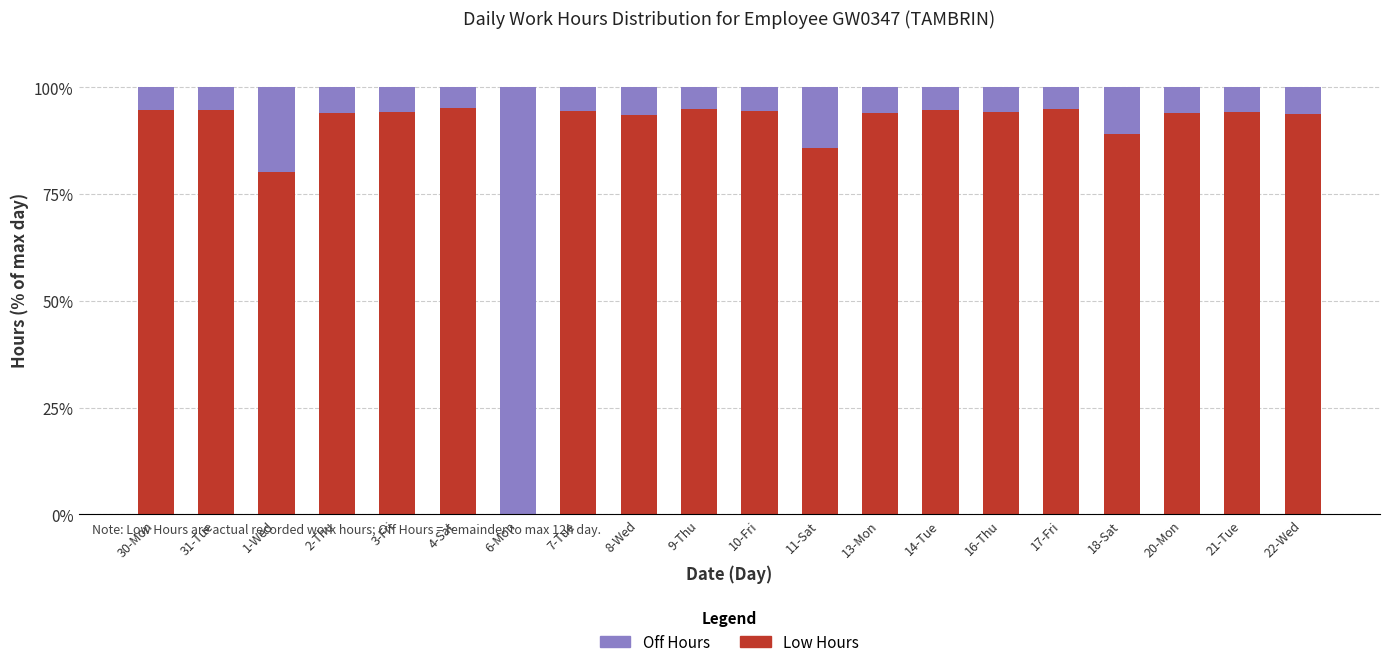

What is the sum of all Low Hours values?

1765.3